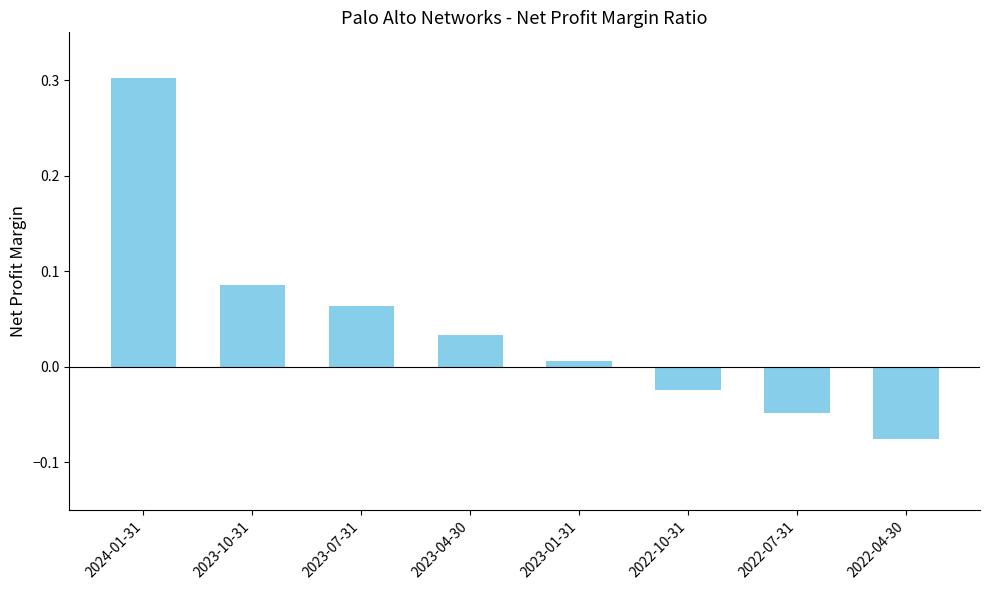

The chart shows a value of -0.0 at 2022-04-30. True or false?

False